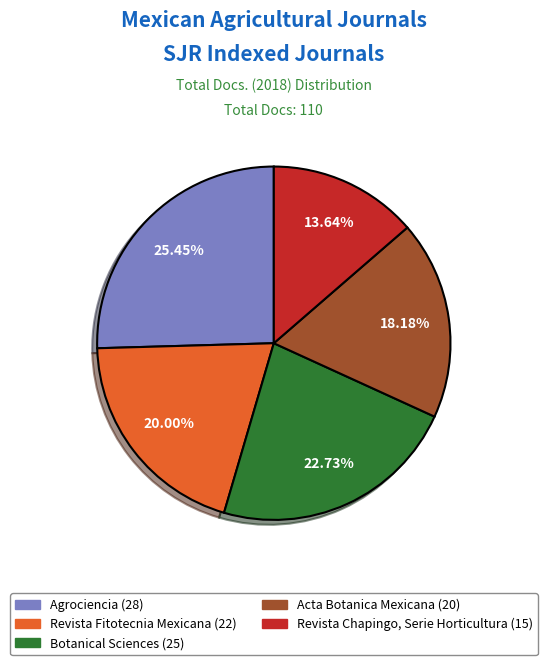

Does any single category account for the majority?

No